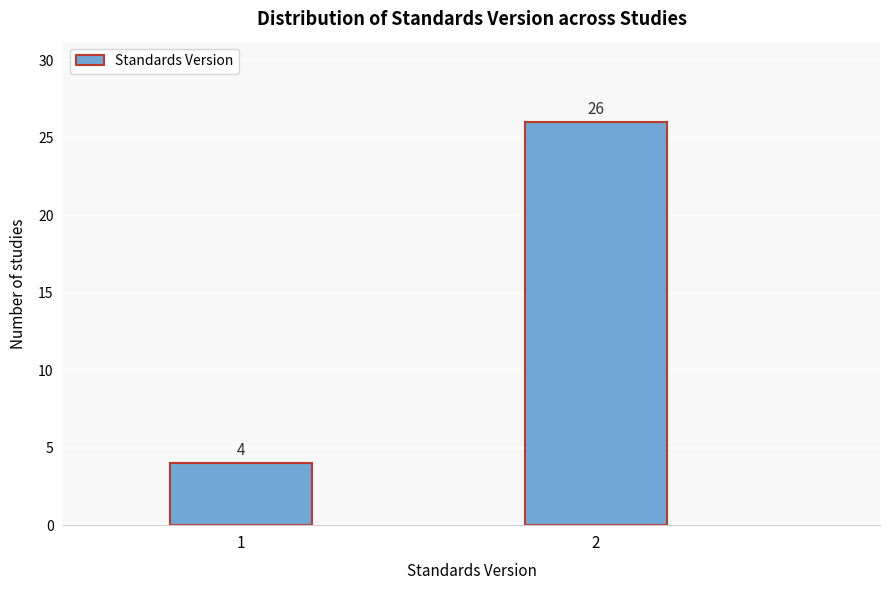

Reading left to right, what are all the values shown in this chart?

1=4	2=26